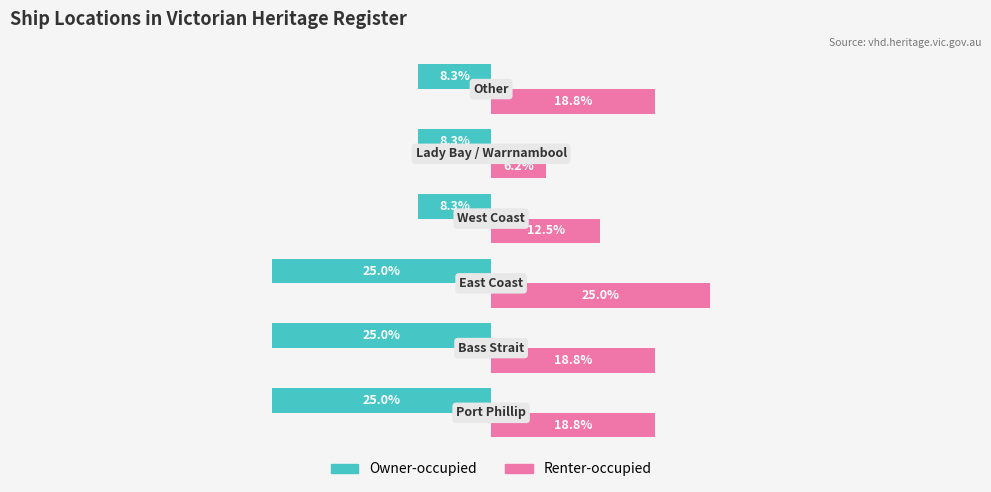

Rank the series by their average value, from lowest to highest.

Owner-occupied, Renter-occupied